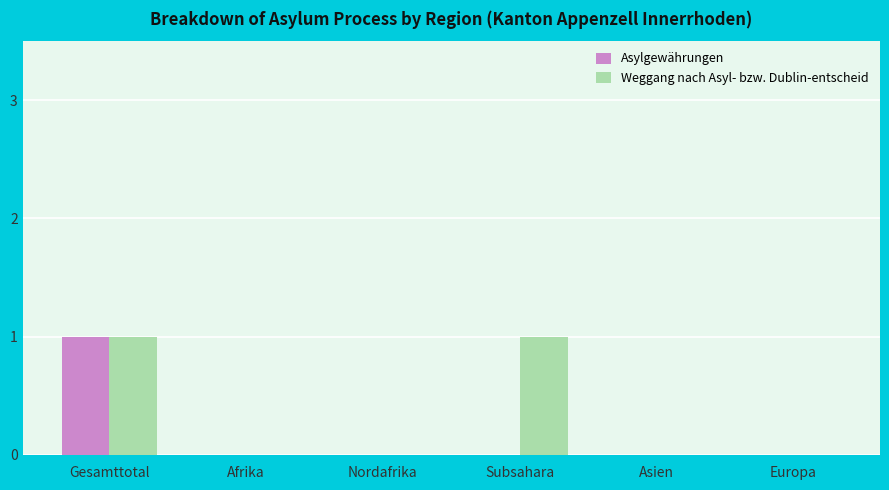

Reading left to right, what are all the values shown in this chart?

Asylgewährungen: Gesamttotal=1	Afrika=0	Nordafrika=0	Subsahara=0	Asien=0	Europa=0
Weggang nach Asyl- bzw. Dublin-entscheid: Gesamttotal=1	Afrika=0	Nordafrika=0	Subsahara=1	Asien=0	Europa=0